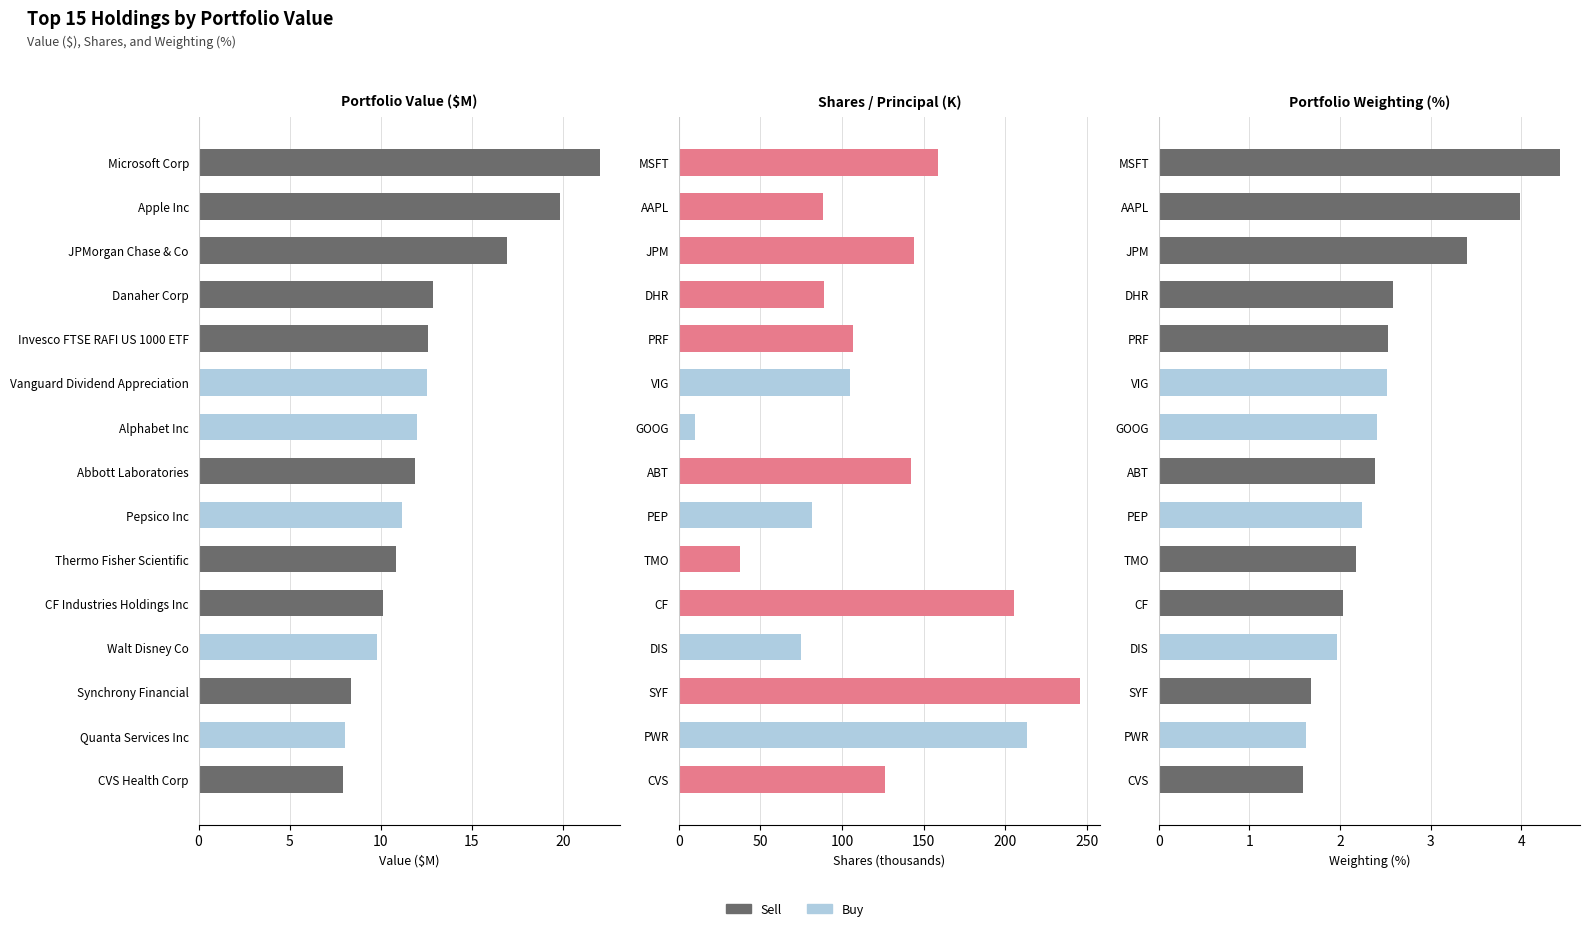

What is the difference between the second highest and minimum values in the Value ($M) series?

11.9